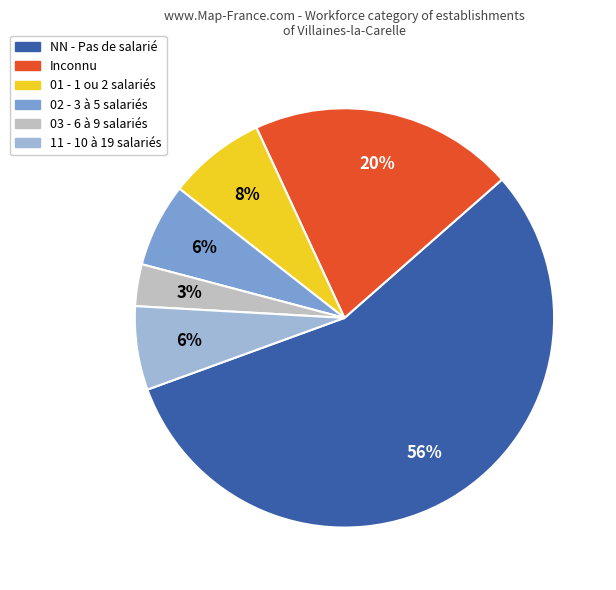

To the nearest percent, what is the average slice percentage?

17%